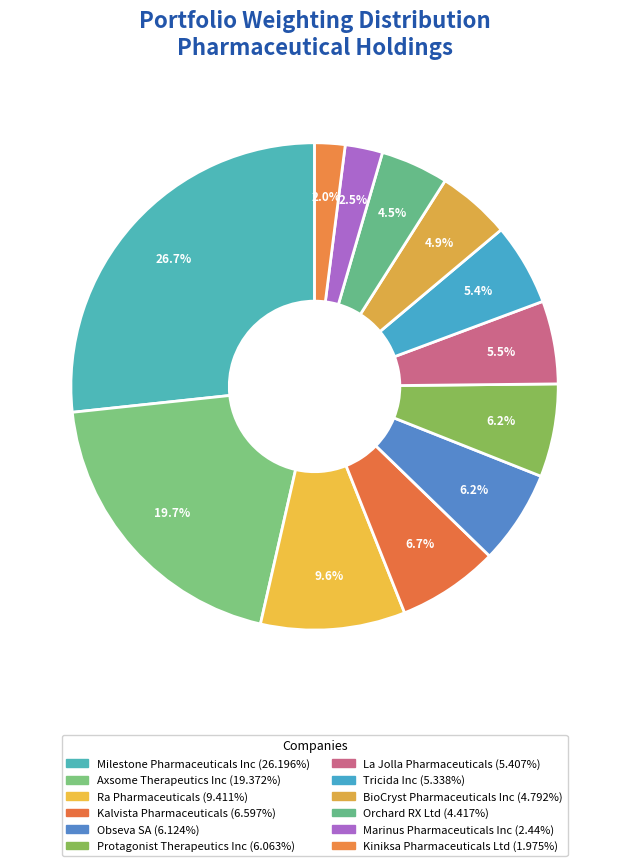

Count the number of slices in the pie.

12